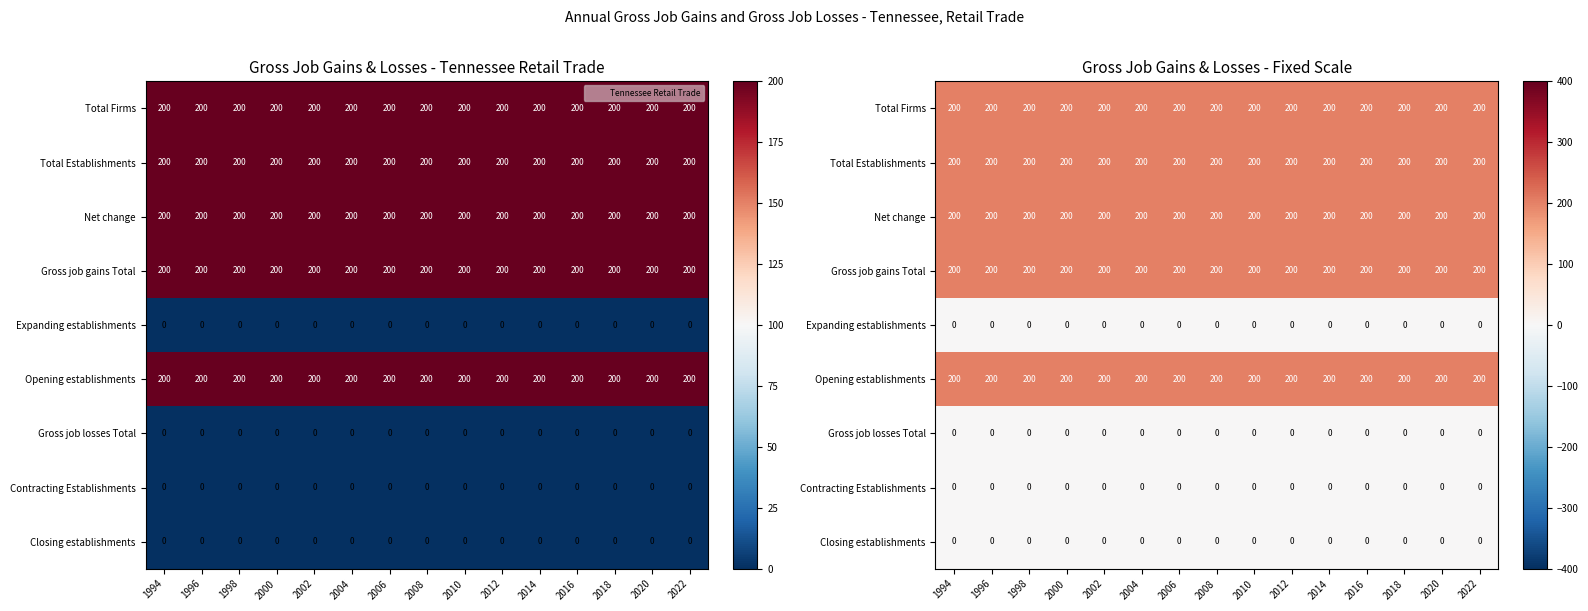

At 1998, list the series in order from smallest to largest.

Expanding establishments, Gross job losses Total, Contracting Establishments, Closing establishments, Total Firms, Total Establishments, Net change, Gross job gains Total, Opening establishments